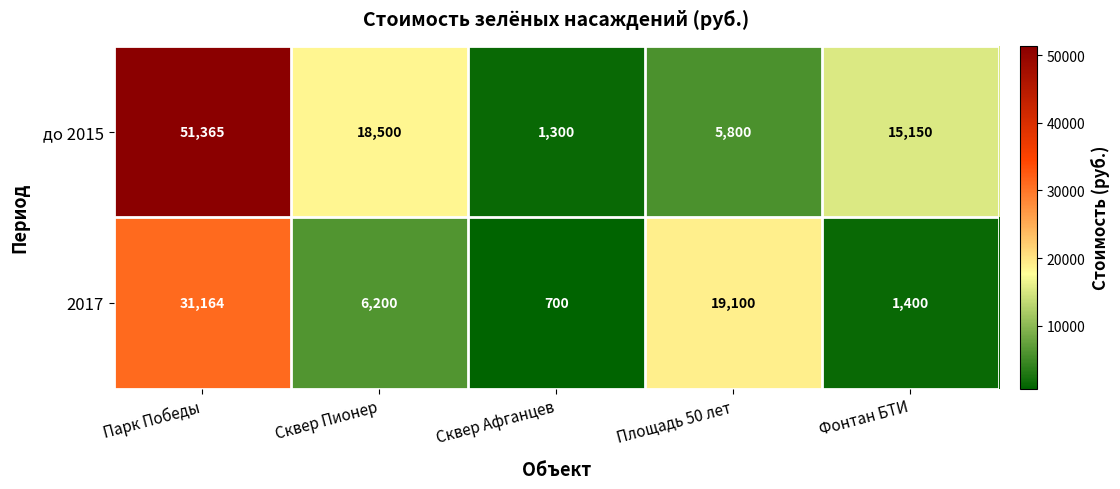

What is the approximate value of до 2015 at Сквер Пионер?

18500